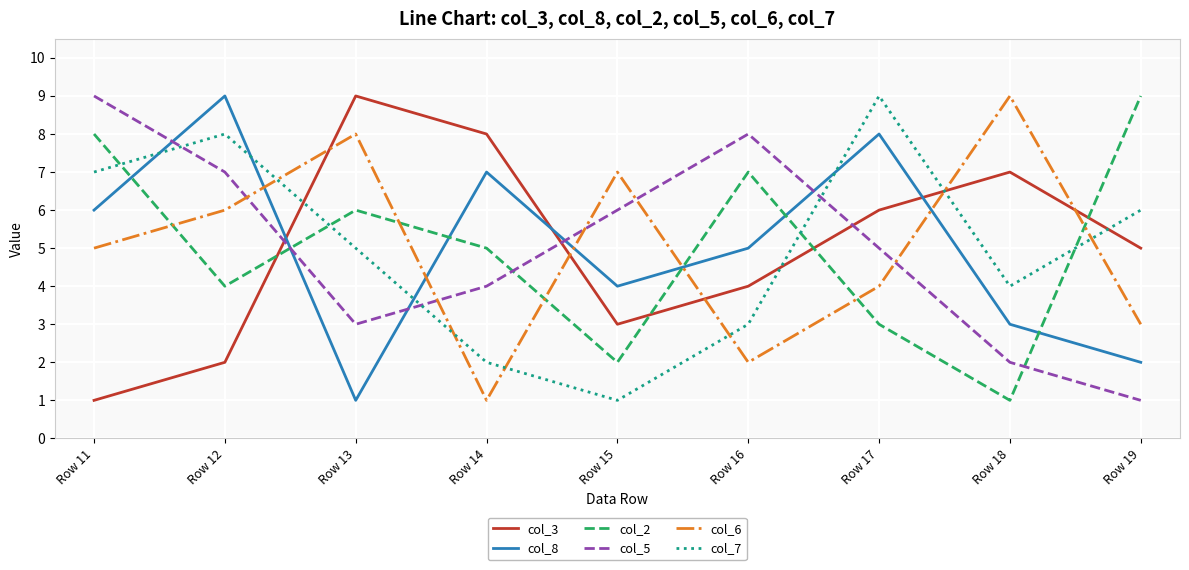

What is the difference between the highest and lowest values at Row 13?

8